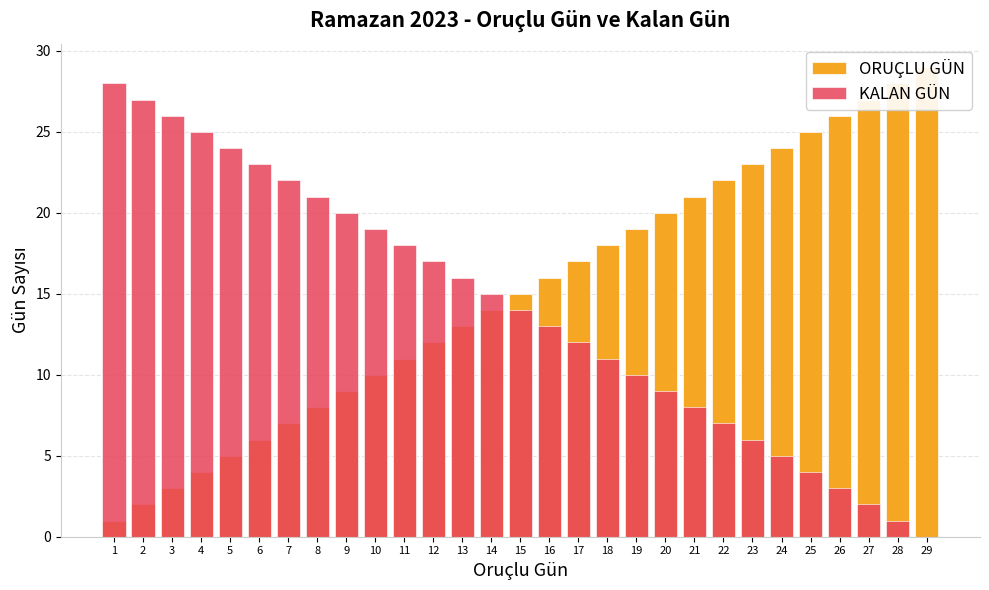

Reading left to right, list all the values displayed in this chart.

ORUÇLU GÜN: 1=1	2=2	3=3	4=4	5=5	6=6	7=7	8=8	9=9	10=10	11=11	12=12	13=13	14=14	15=15	16=16	17=17	18=18	19=19	20=20	21=21	22=22	23=23	24=24	25=25	26=26	27=27	28=28	29=29
KALAN GÜN: 1=28	2=27	3=26	4=25	5=24	6=23	7=22	8=21	9=20	10=19	11=18	12=17	13=16	14=15	15=14	16=13	17=12	18=11	19=10	20=9	21=8	22=7	23=6	24=5	25=4	26=3	27=2	28=1	29=0